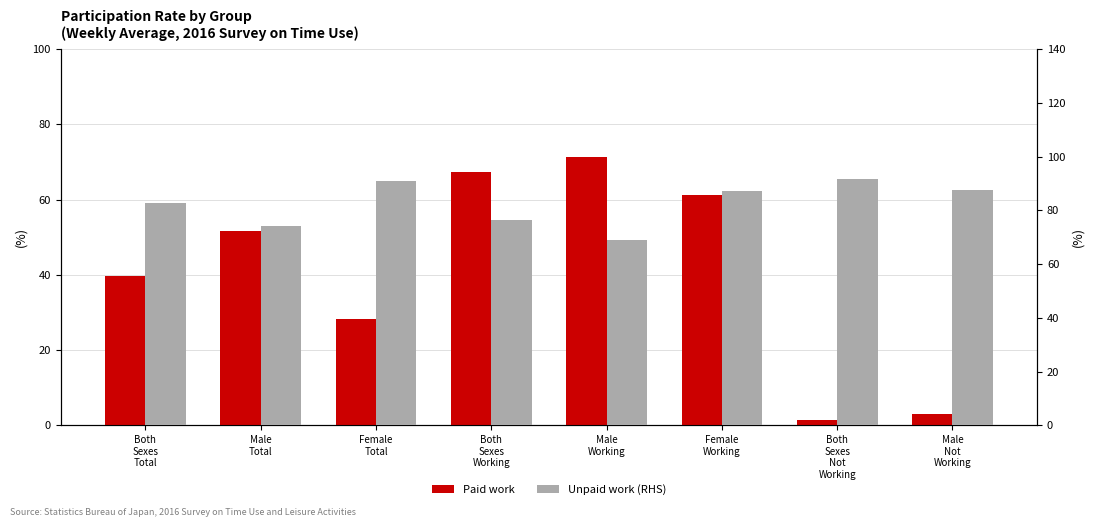

What is the highest value of the Unpaid work (RHS) series?

91.7